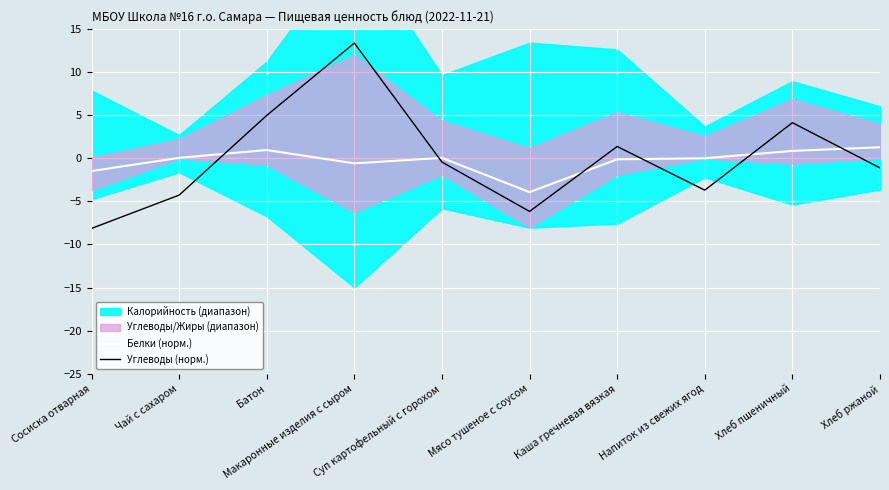

What is the lowest value of the Углеводы (норм.) series?

-8.1